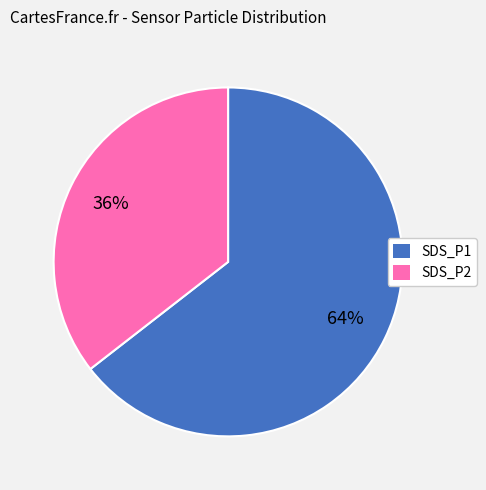

To the nearest percent, what is the difference between the largest and smallest slice percentages?

30%